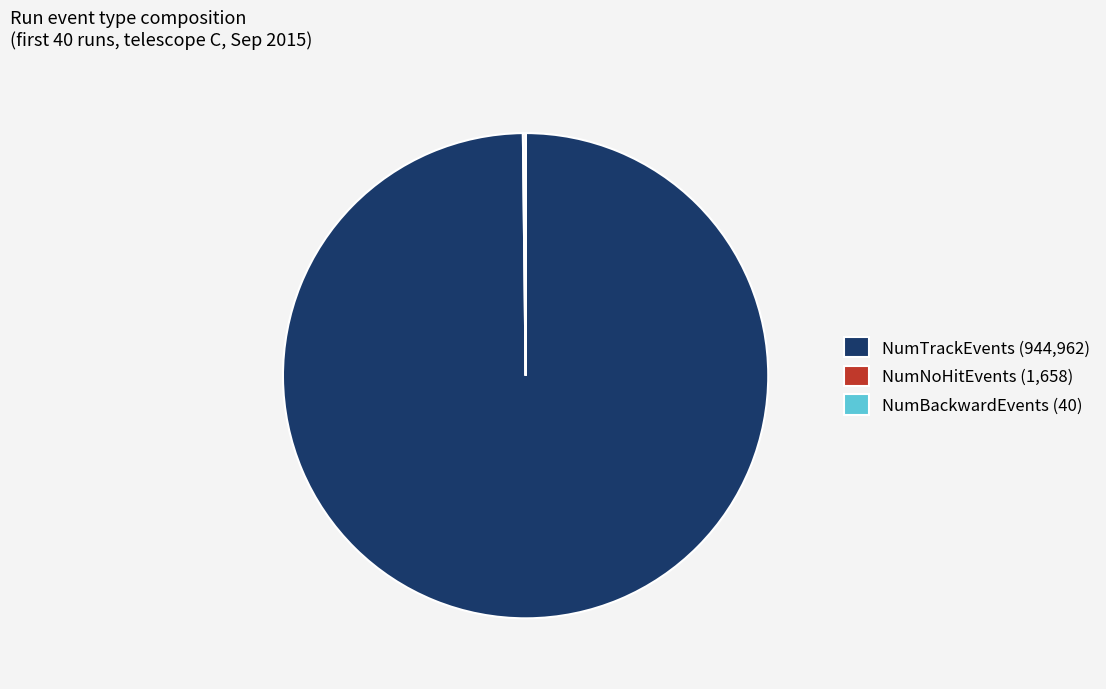

True or false: NumTrackEvents (944,962) accounts for 87% of the total.

False